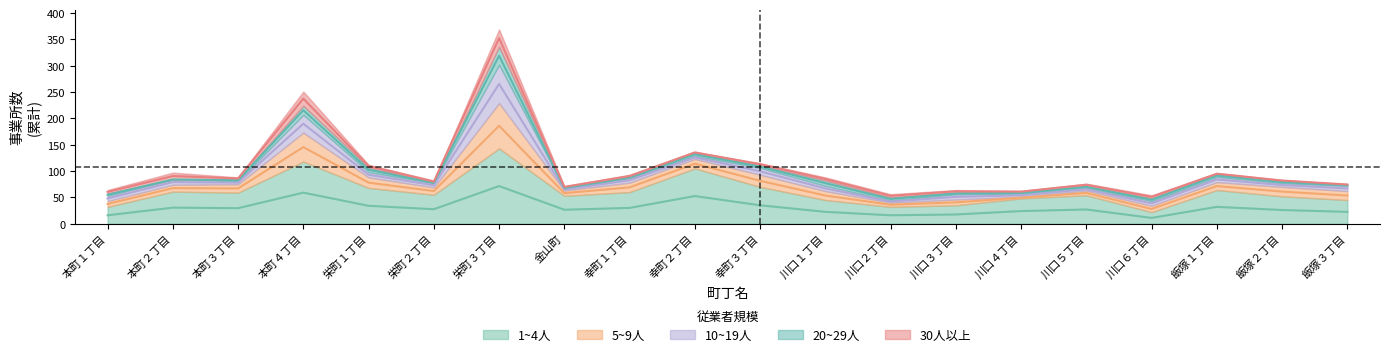

What is the maximum value shown in the chart?

352.5